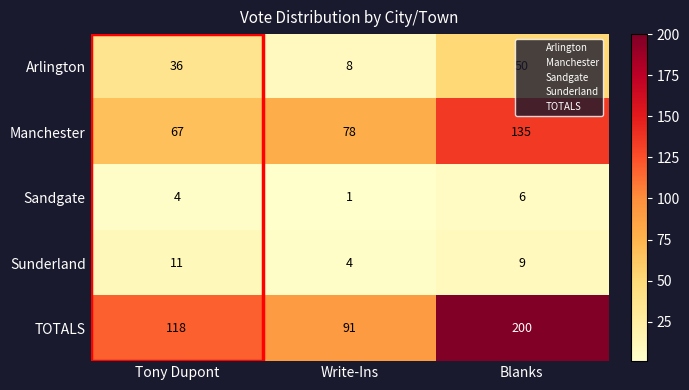

How many categories are shown in the chart?

3